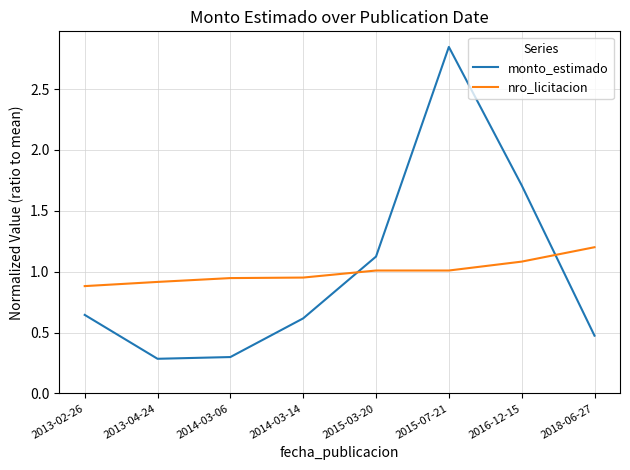

What is the total value across all series at 2018-06-27?

1.7